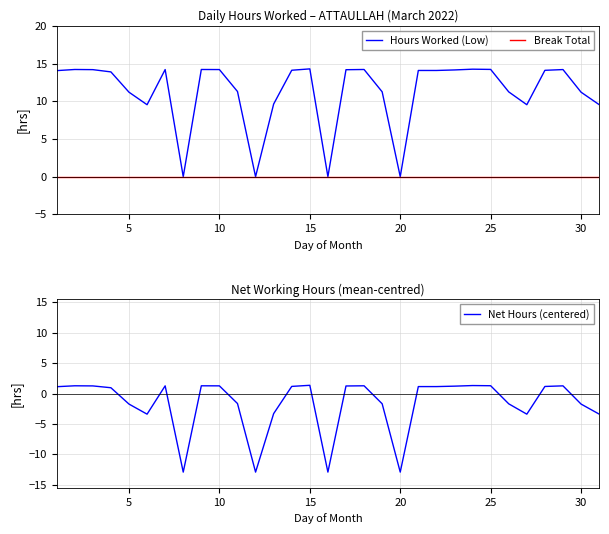

True or false: Net Hours (centered) and Hours Worked (Low) cross at least once.

False